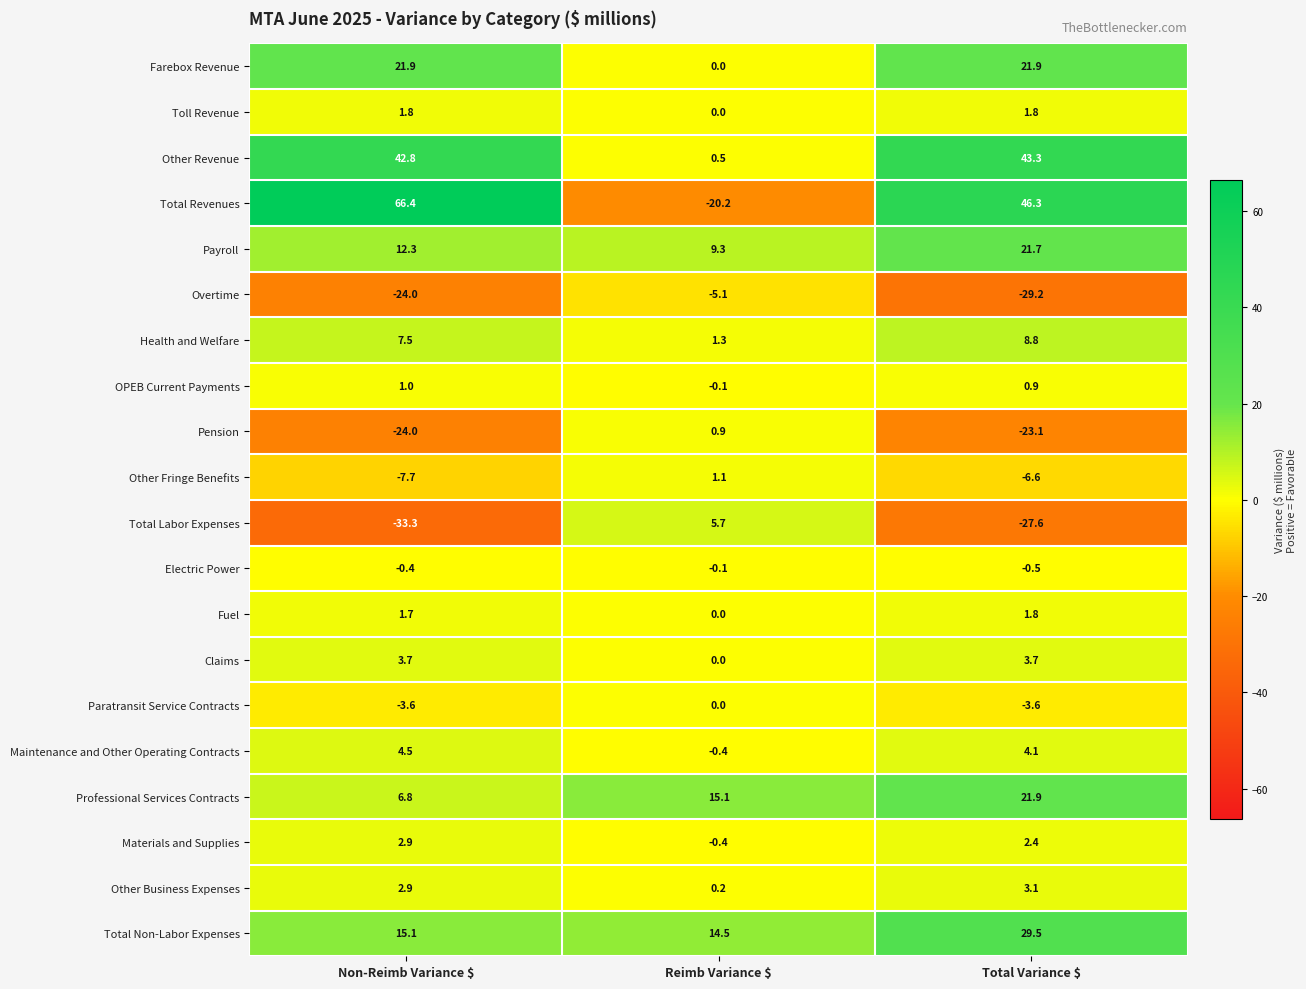

Which series has the largest total across all categories?

Total Revenues